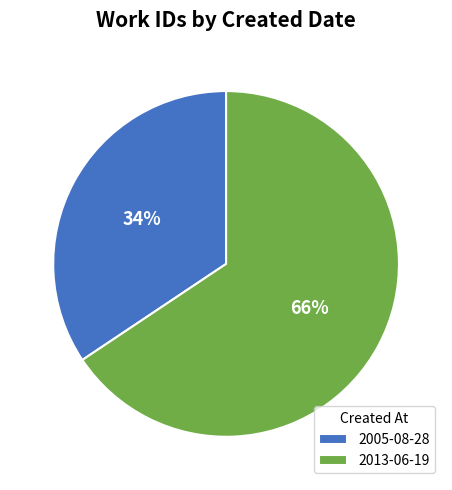

Does 2013-06-19 represent more than half of the total?

Yes